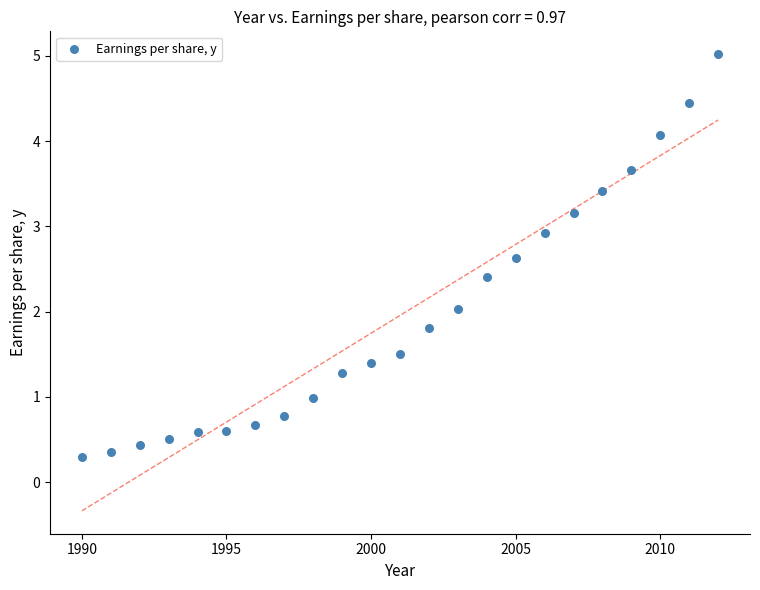

What is the range of Y values (max minus min)?

4.7